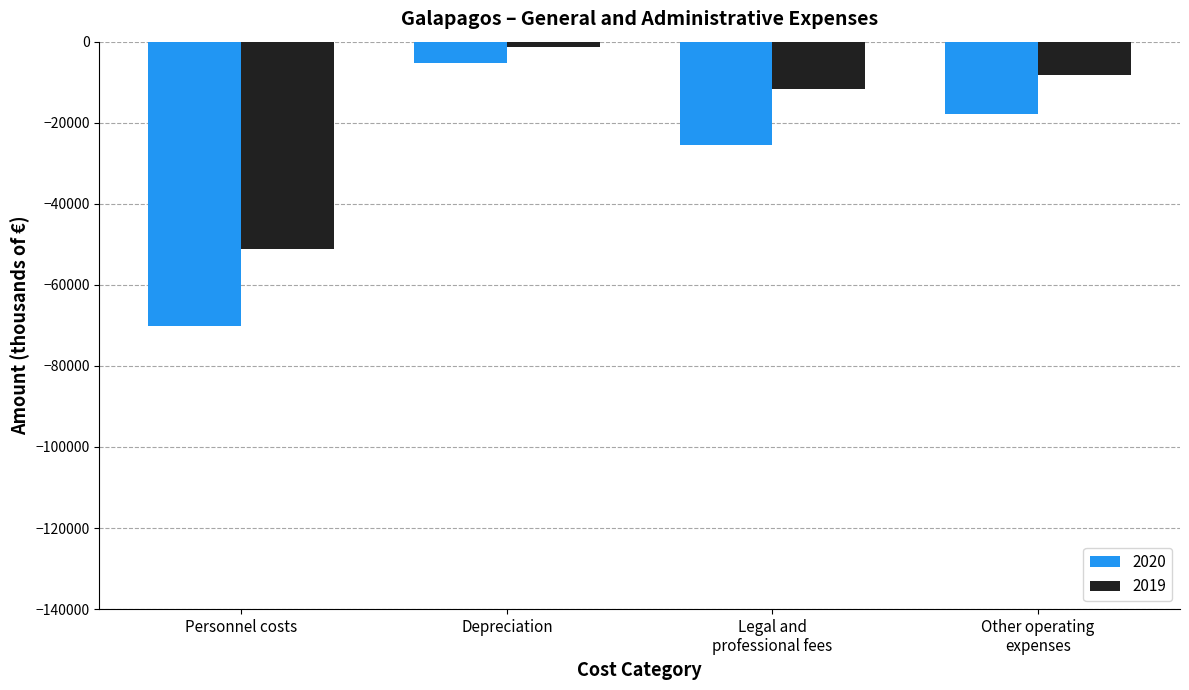

The 2019 series shows -8190 at Other operating
expenses. True or false?

True